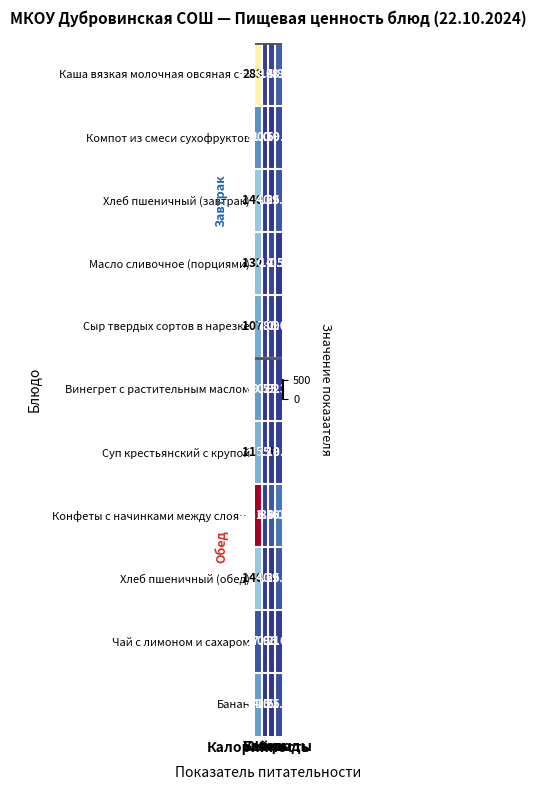

Count the number of categories in the chart.

4